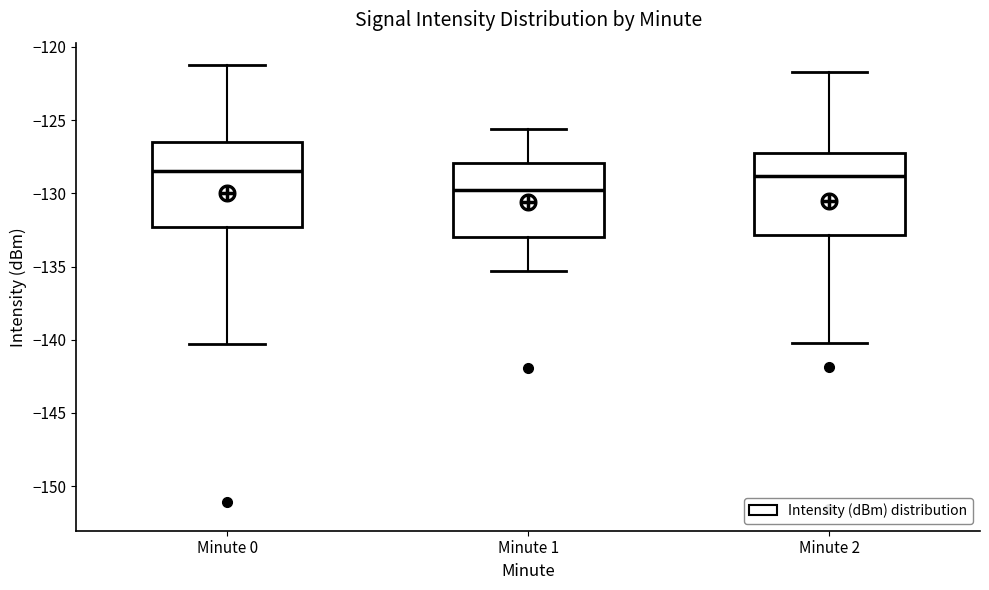

Reading left to right, read every box against the y-axis: the position of its median line, the range the box covers, and the ends of its whiskers. The values are not printed on the chart, so give them approximately, as read against the axis.

Minute 0: median -128.5, box -132.5 to -126.5, whiskers -140.5 to -121.0
Minute 1: median -130.0, box -133.0 to -128.0, whiskers -135.5 to -125.5
Minute 2: median -129.0, box -133.0 to -127.0, whiskers -140.0 to -121.5